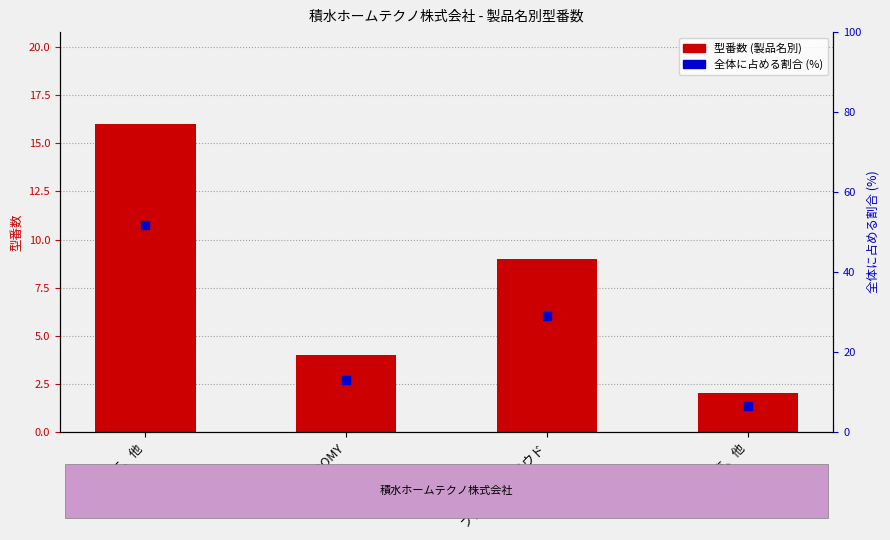

Which series reaches the minimum Y coordinate?

型番数 (製品名別)